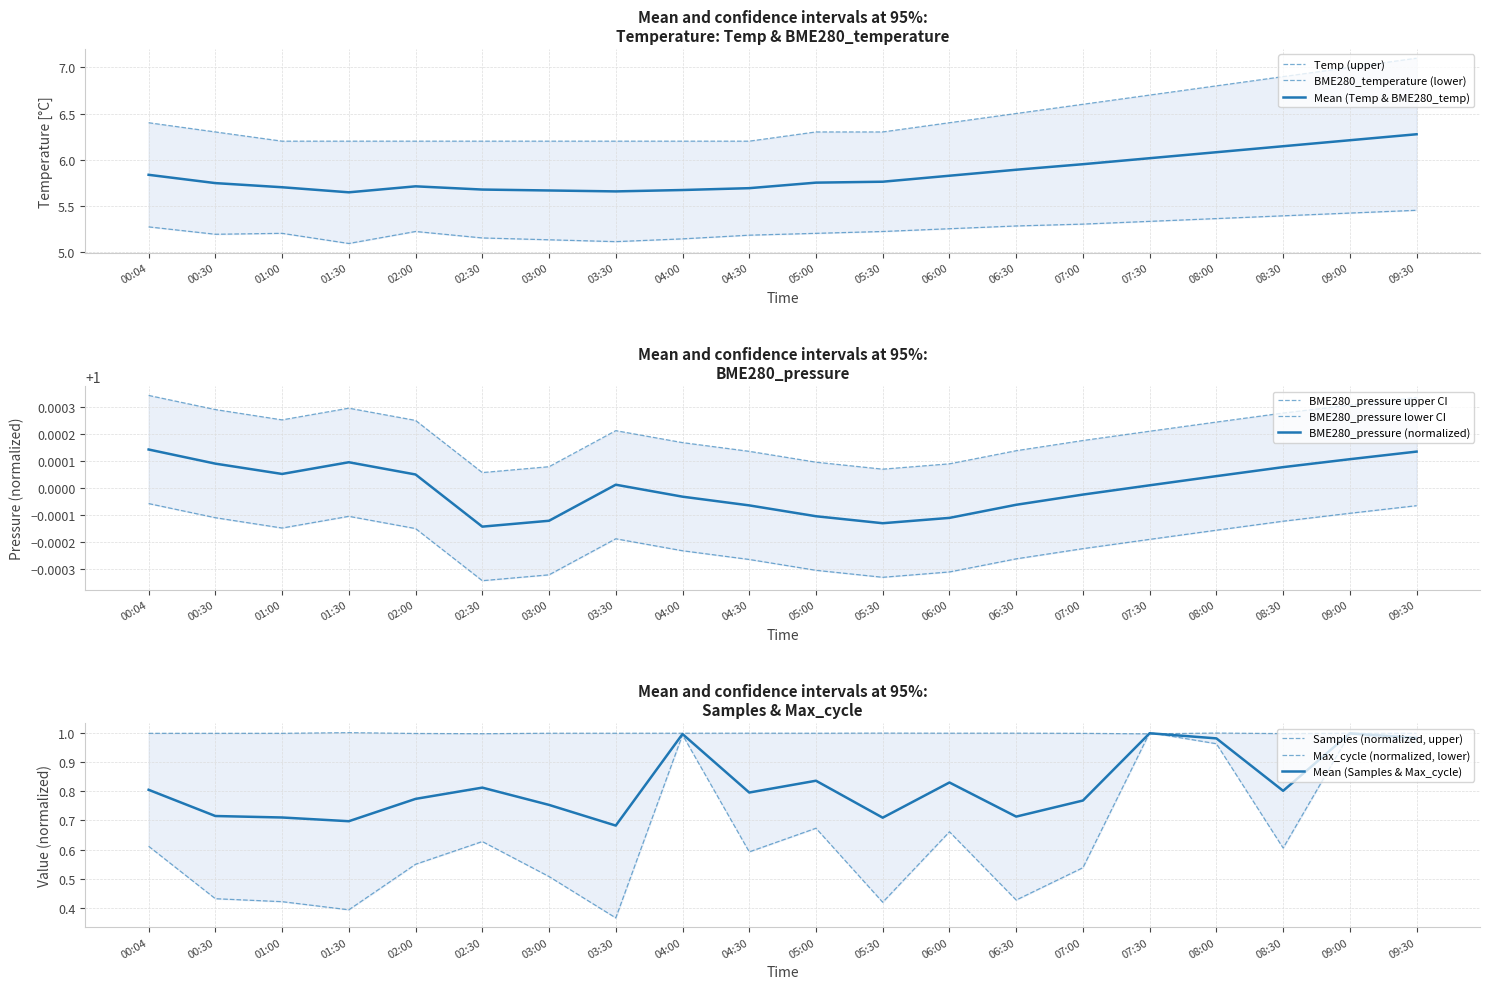

What are all the series names shown in the legend?

Temp, BME280_temperature, BME280_pressure, Samples, Max_cycle